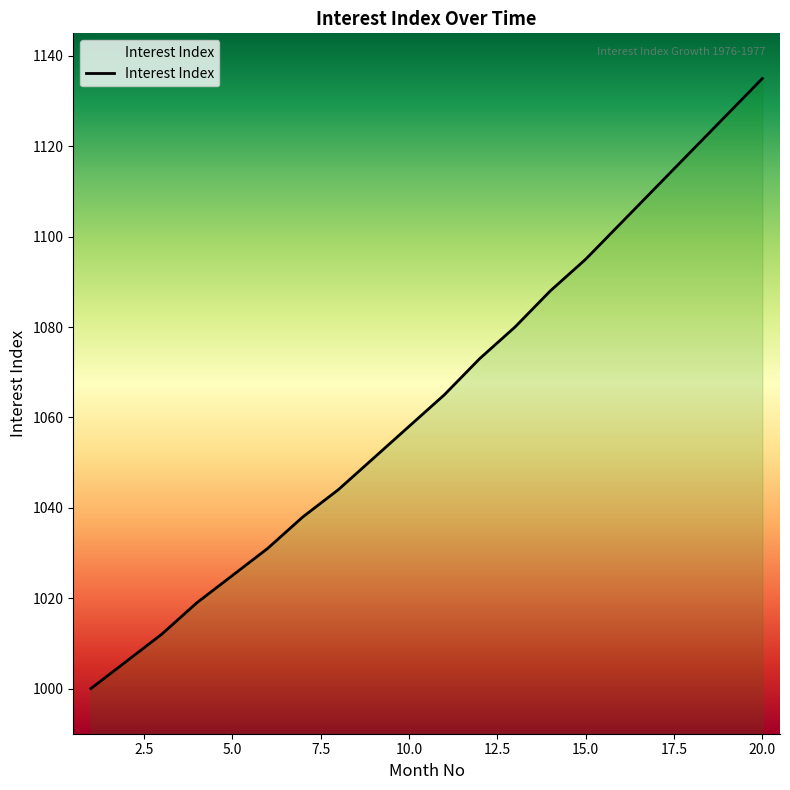

What is the difference between the maximum and minimum values?

135